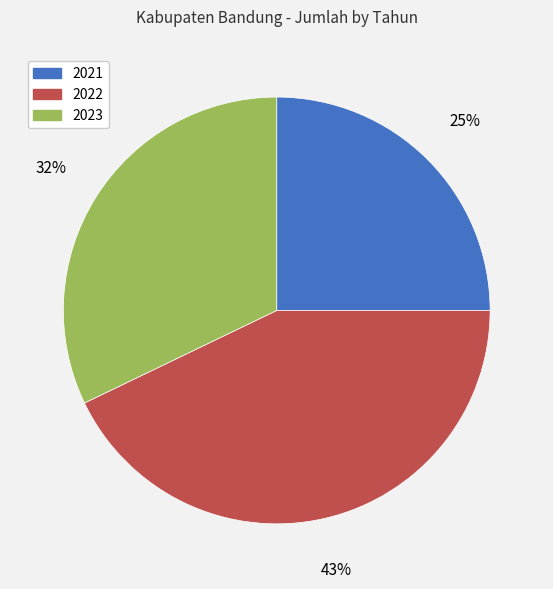

Is there any slice that represents more than half of the pie?

No